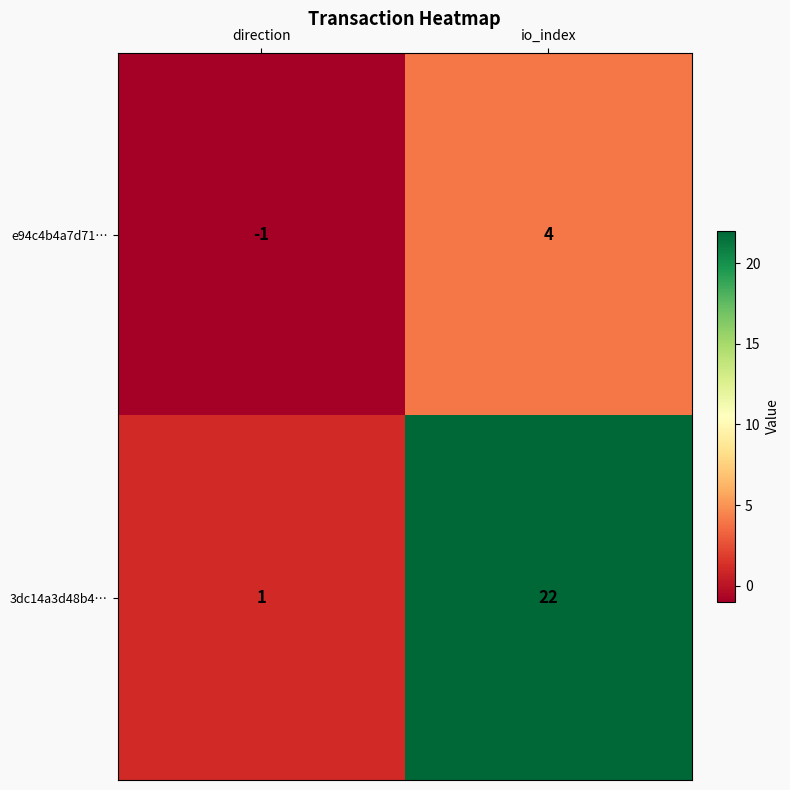

What is the approximate value of 3dc14a3d48b4… at io_index, to the nearest 10?

20